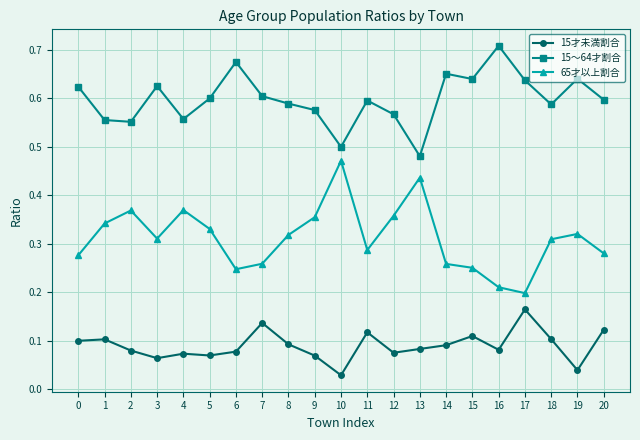

What is the sum of all 15才未満割合 values?

1.9